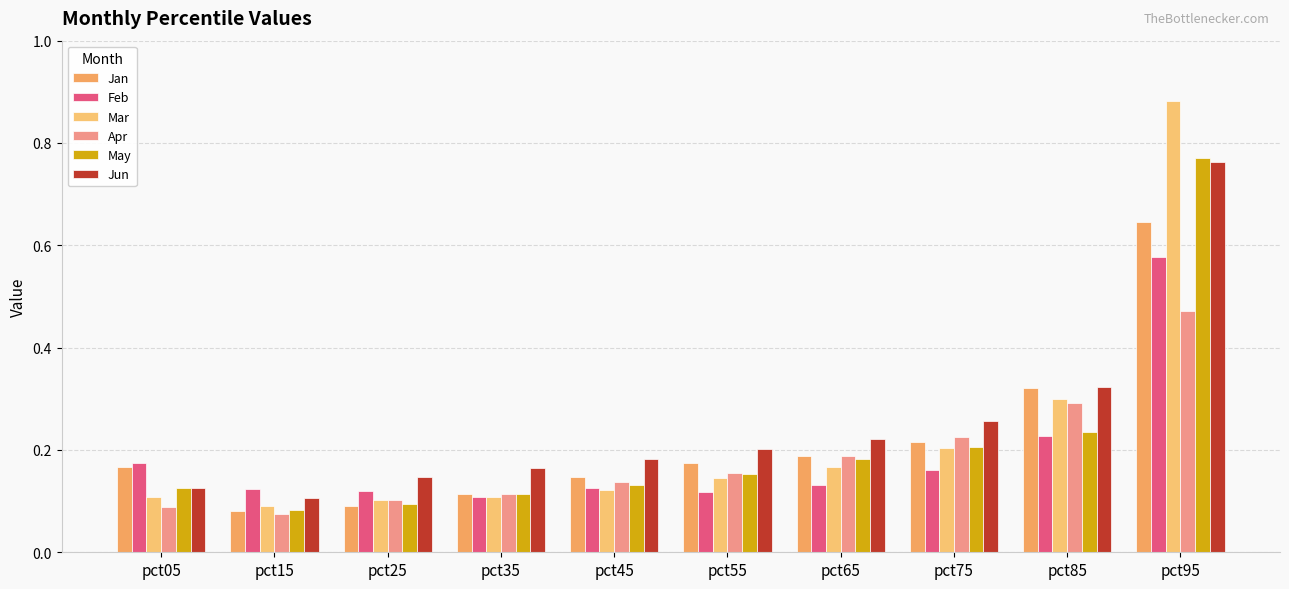

Are the bars grouped side by side (vs. stacked)?

Yes